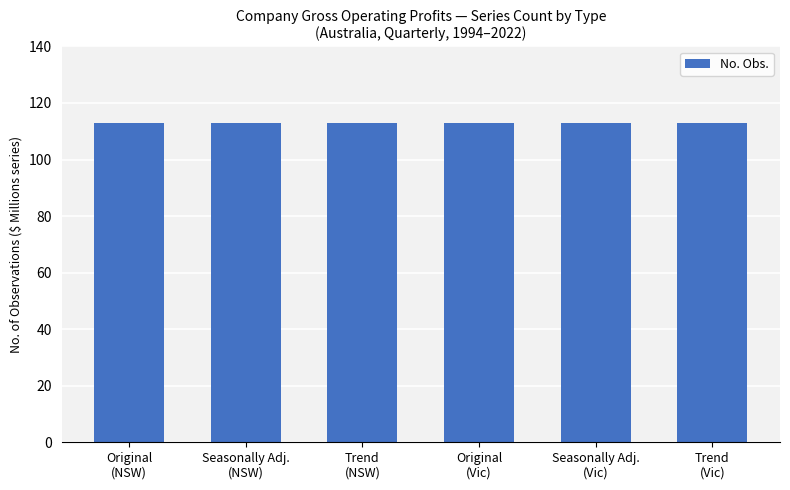

Which label corresponds to the largest value in the chart?

Original